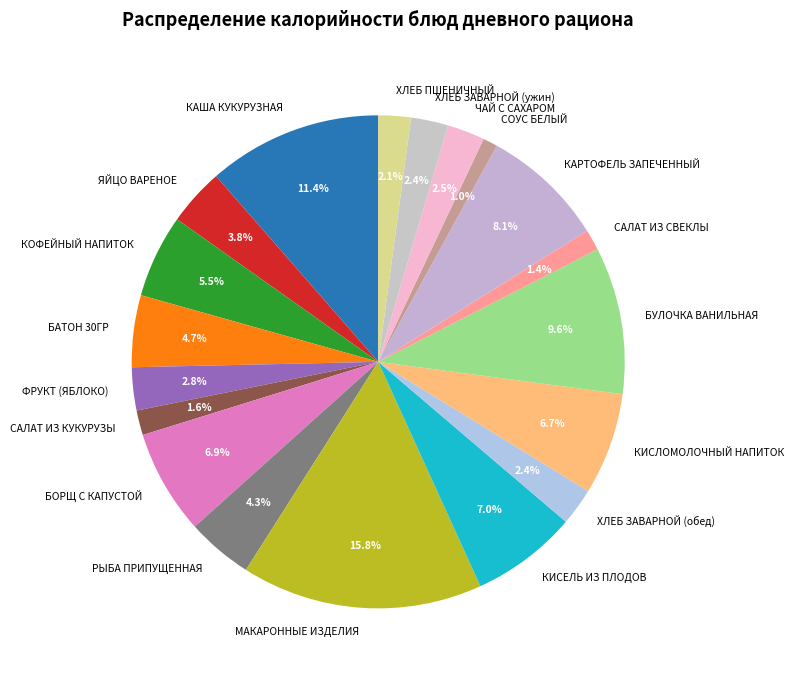

What percentage is NOT represented by БУЛОЧКА ВАНИЛЬНАЯ?

90.4%